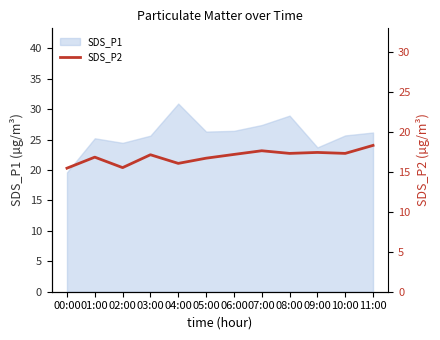

The value of SDS_P1 at 09:00 is 23.7. True or false?

True